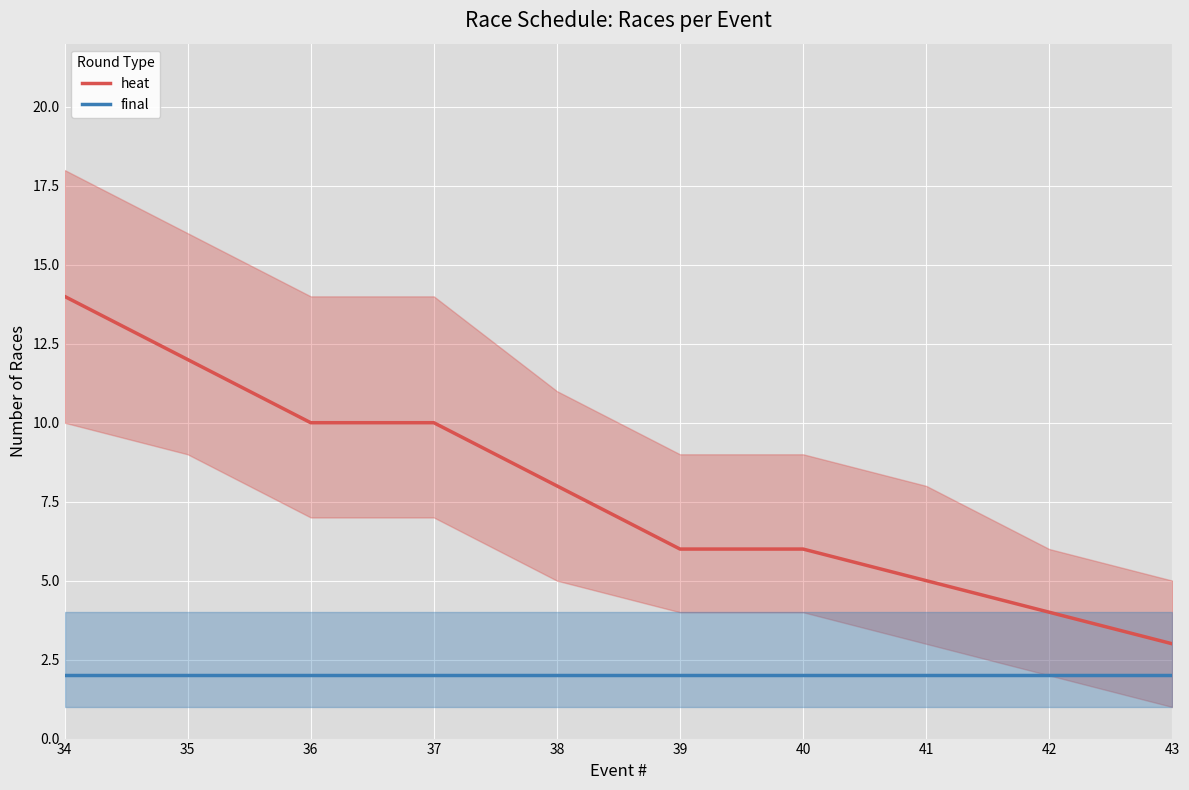

True or false: final has a value of 1 at 41.

False